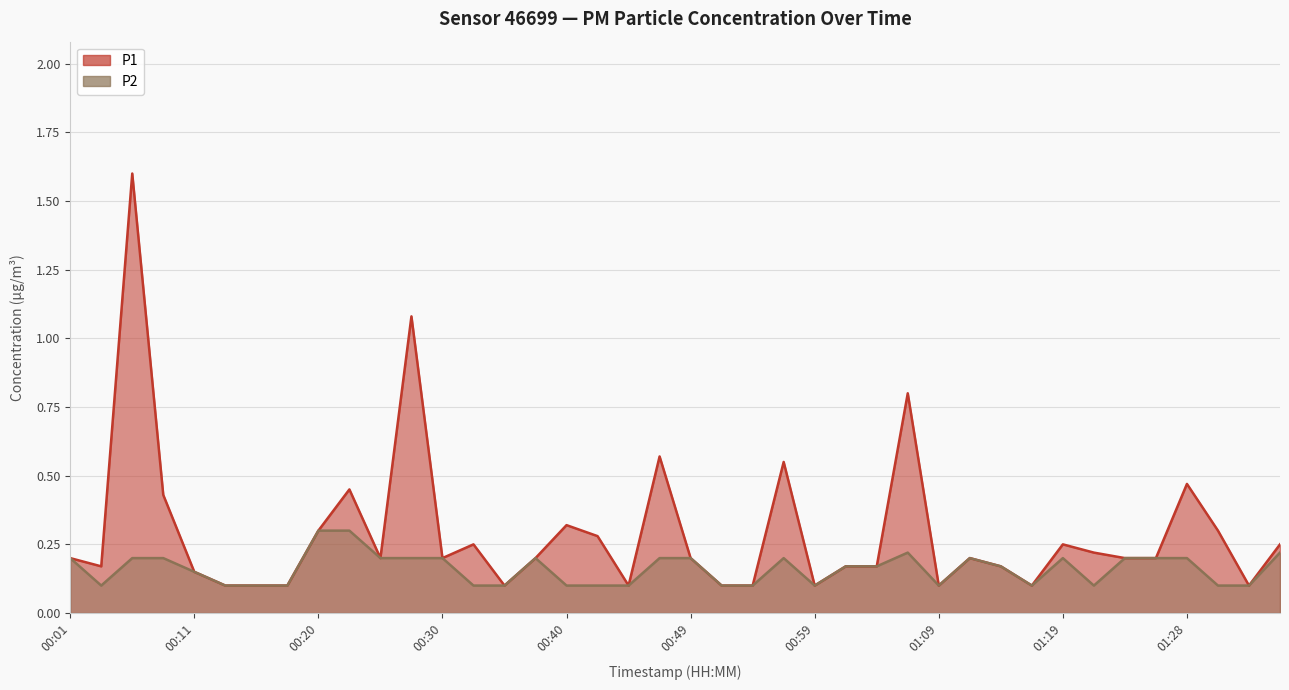

Reading left to right, transcribe all the data shown in this chart.

P1: 0.2	0.2	1.6	0.4	0.1	0.1	0.1	0.1	0.3	0.5	0.2	1.1	0.2	0.2	0.1	0.2	0.3	0.3	0.1	0.6	0.2	0.1	0.1	0.6	0.1	0.2	0.2	0.8	0.1	0.2	0.2	0.1	0.2	0.2	0.2	0.2	0.5	0.3	0.1	0.2
P2: 0.2	0.1	0.2	0.2	0.1	0.1	0.1	0.1	0.3	0.3	0.2	0.2	0.2	0.1	0.1	0.2	0.1	0.1	0.1	0.2	0.2	0.1	0.1	0.2	0.1	0.2	0.2	0.2	0.1	0.2	0.2	0.1	0.2	0.1	0.2	0.2	0.2	0.1	0.1	0.2